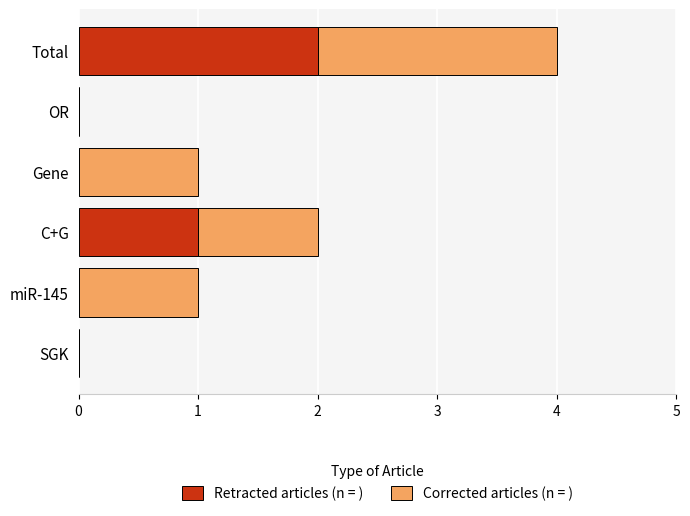

Is it true that Retracted articles (n = ) equals 2 at C+G?

False